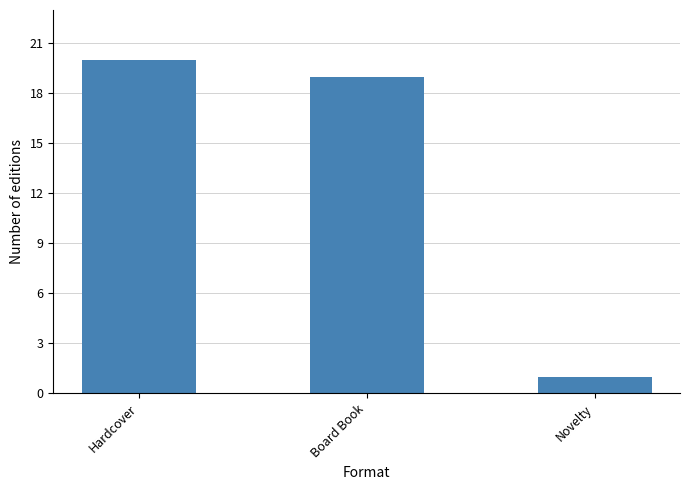

What is the label of the 3rd bar from the left?

Novelty